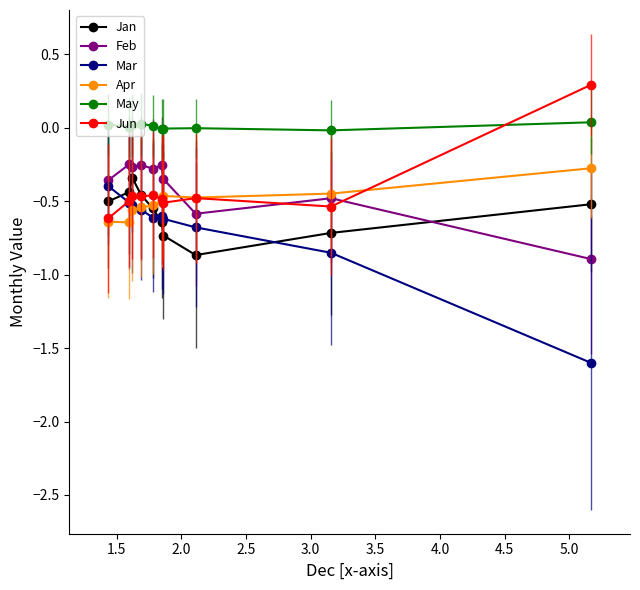

Which series has the largest range (max minus min)?

Mar